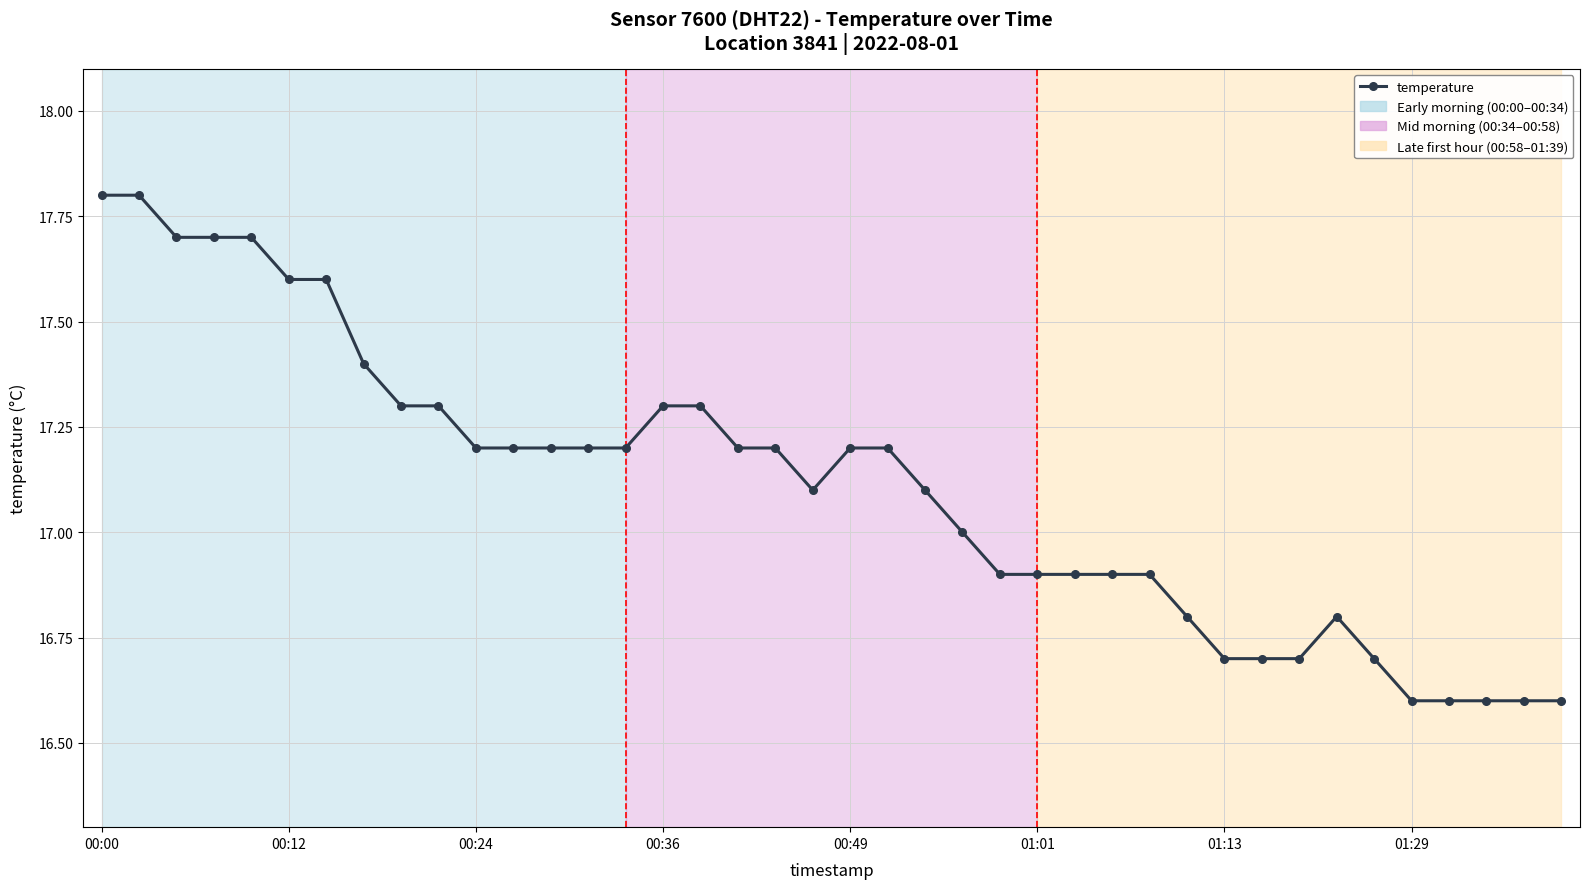

How many lines are shown in the chart?

1